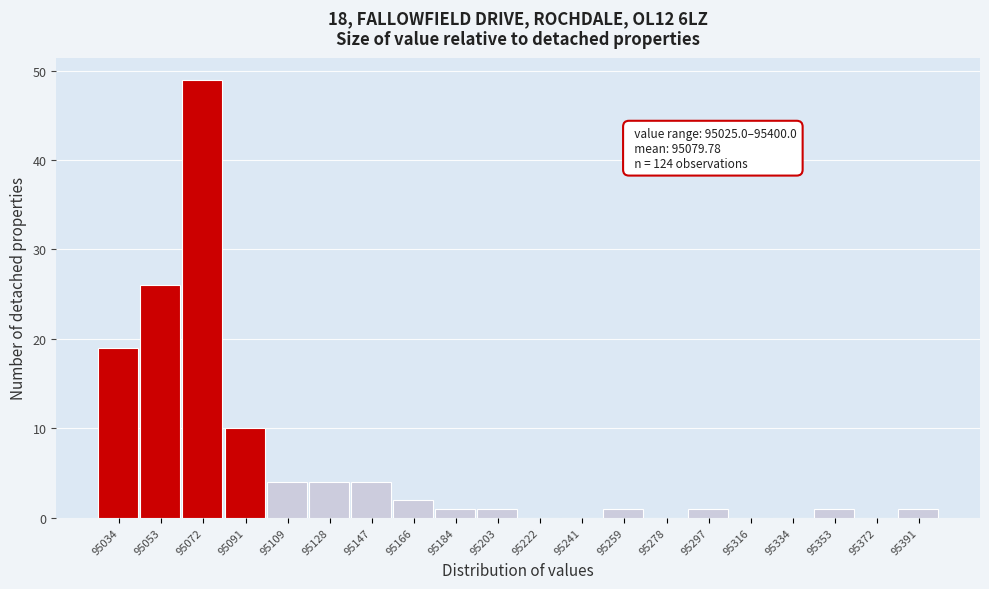

Which range on the x-axis has the tallest bar?

95062 to 95082